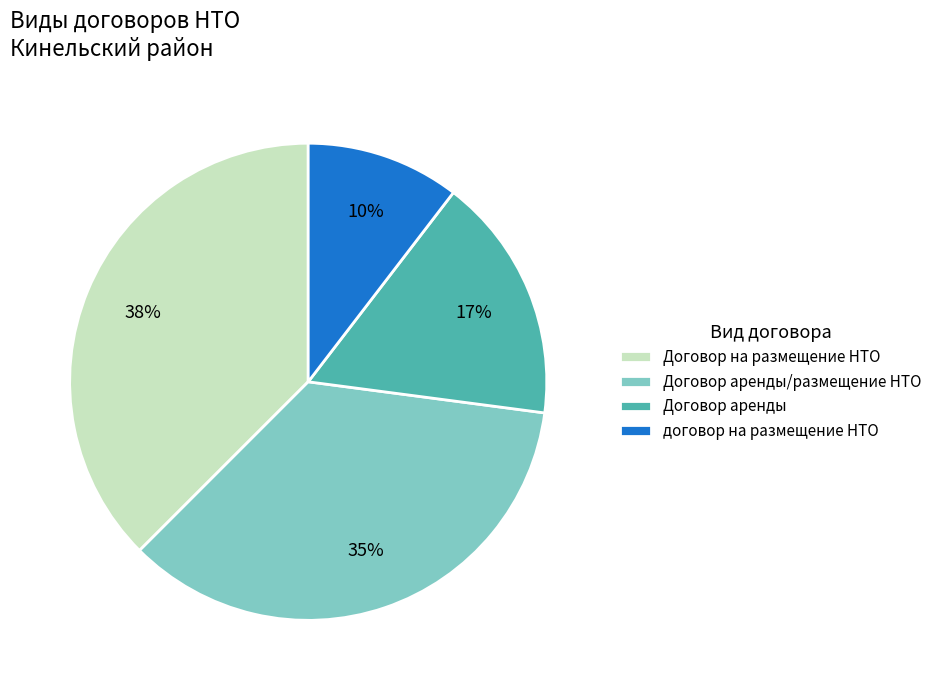

To the nearest percent, what portion does договор на размещение НТО represent?

10%